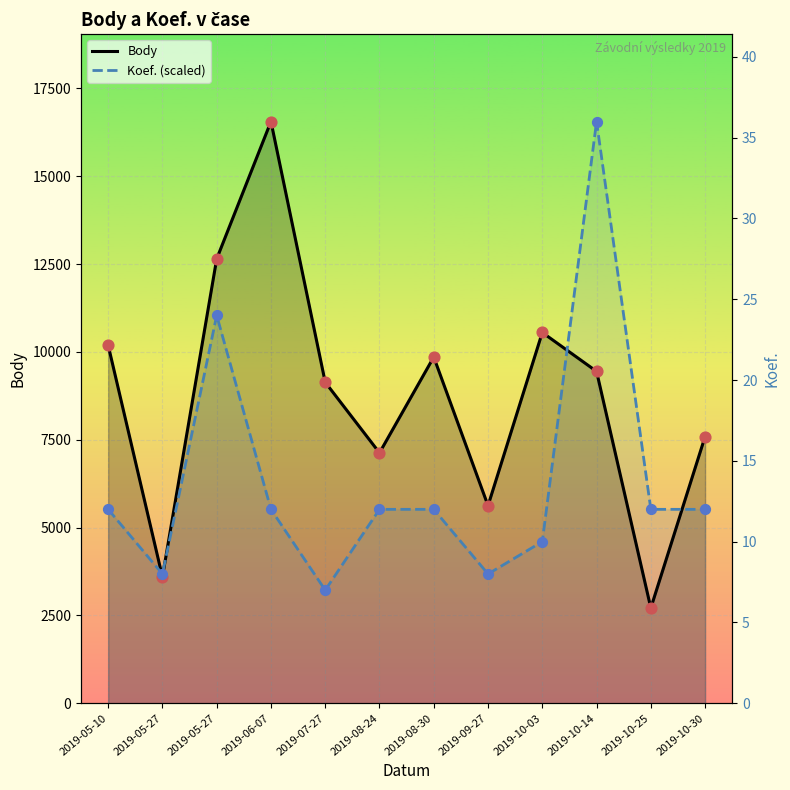

At how many categories does at least one series exceed 7756?

7